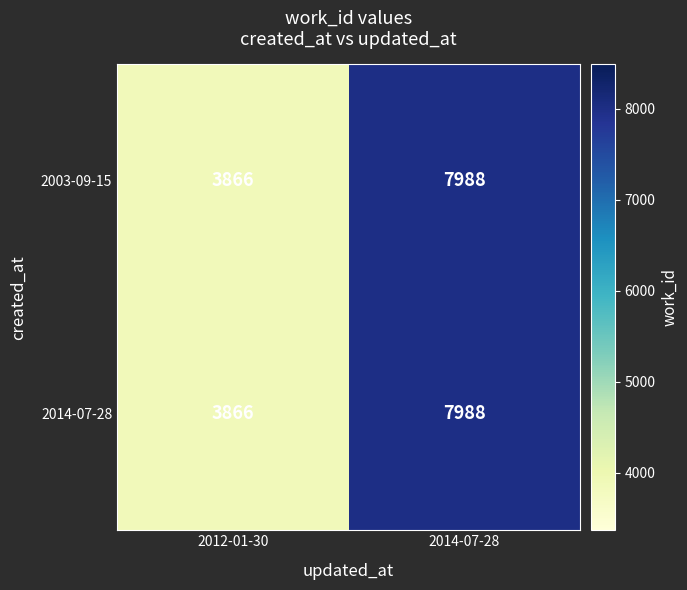

What is the difference between the 2014-07-28 values at 2014-07-28 and 2012-01-30?

4122